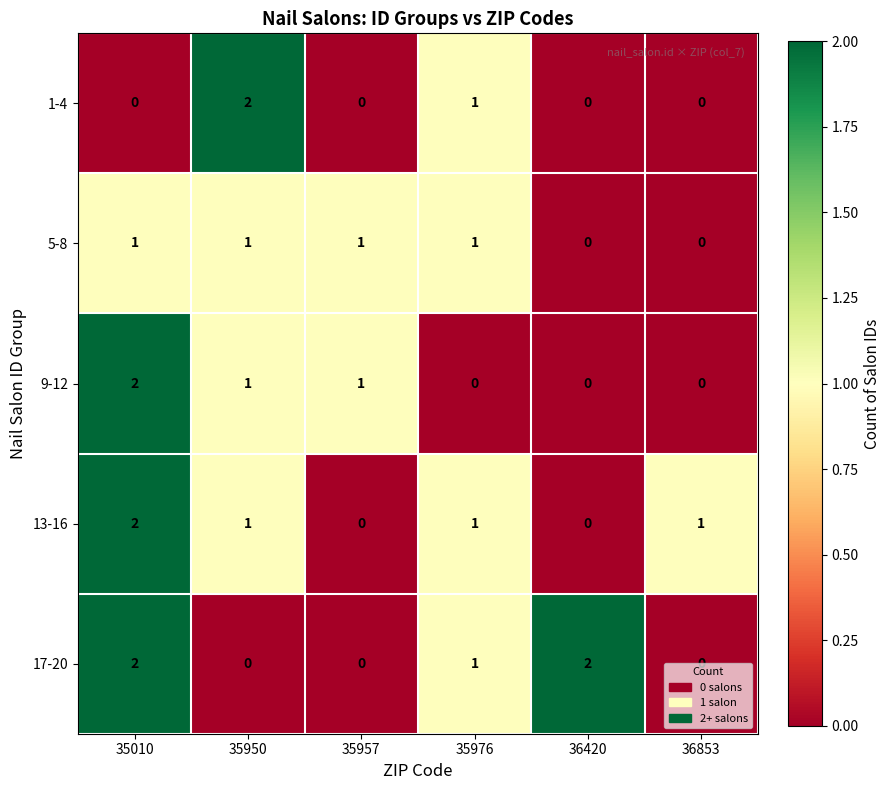

At which category is the sum across all series the highest?

35010